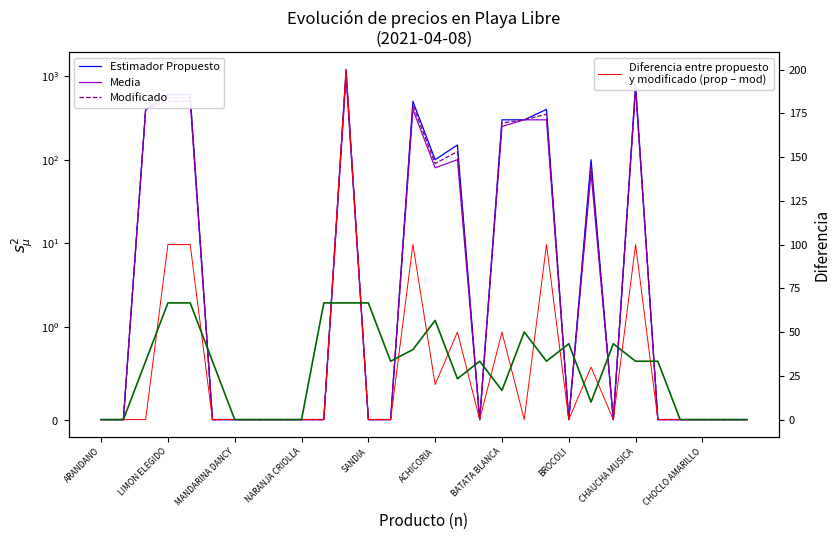

What is the difference between the maximum and minimum values in the Media series?

1000